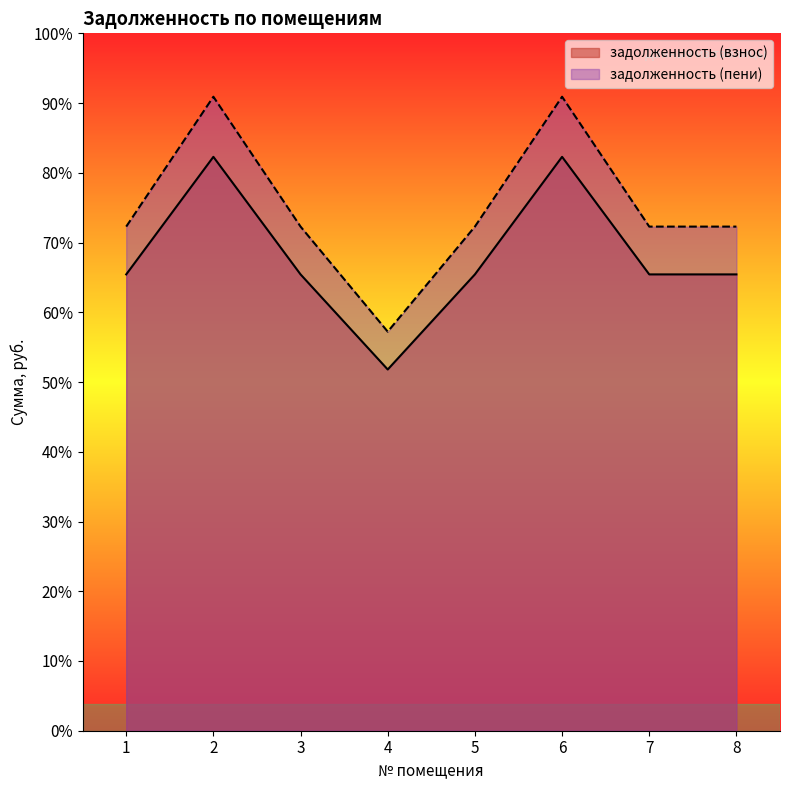

True or false: задолженность (взнос) and задолженность (пени) intersect in this chart.

False